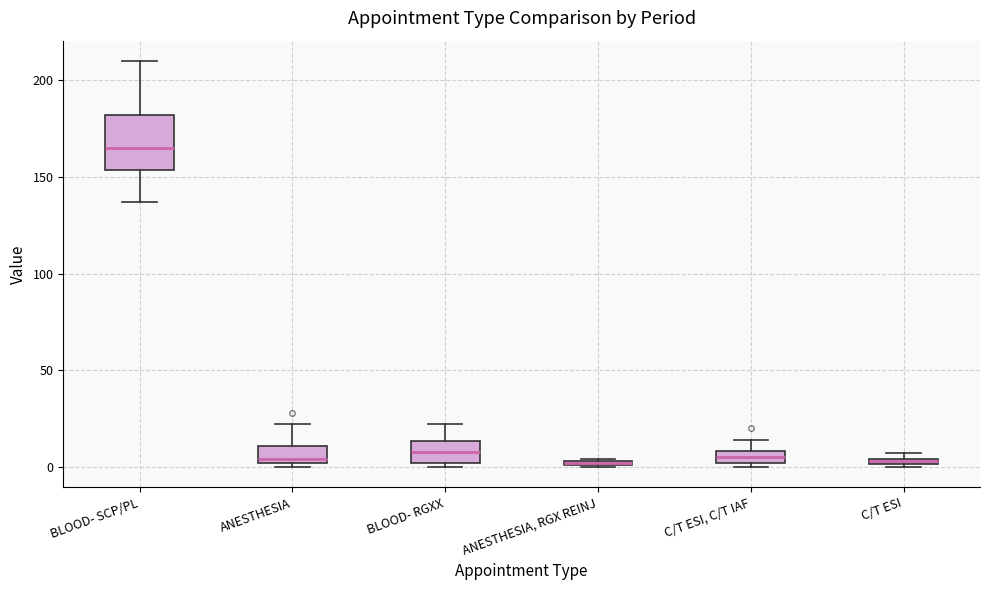

Which box is the tallest, from its lower edge to its upper edge?

BLOOD- SCP/PL